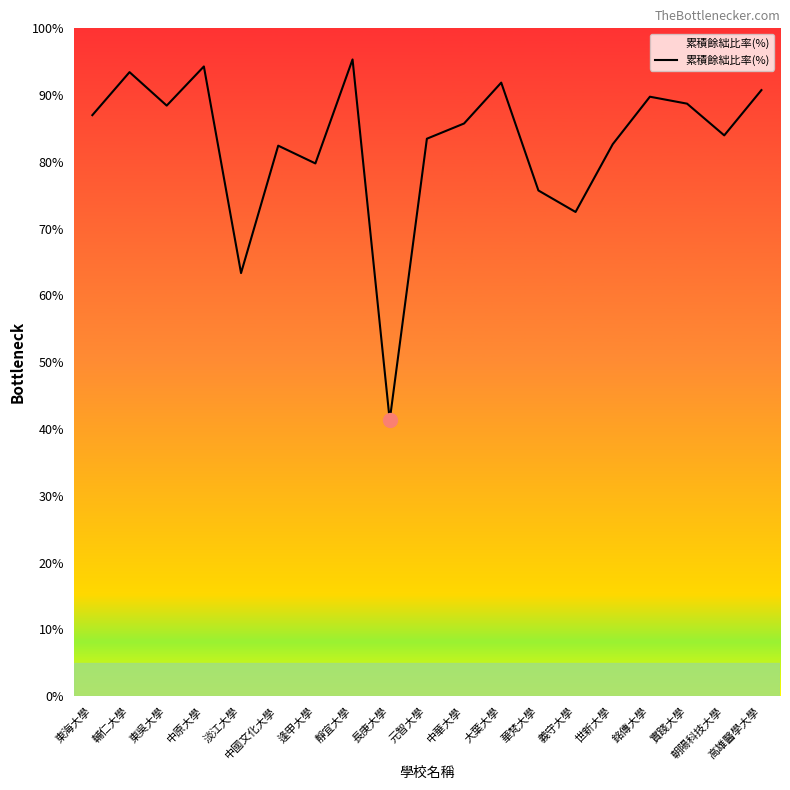

How many distinct data groups are displayed?

1